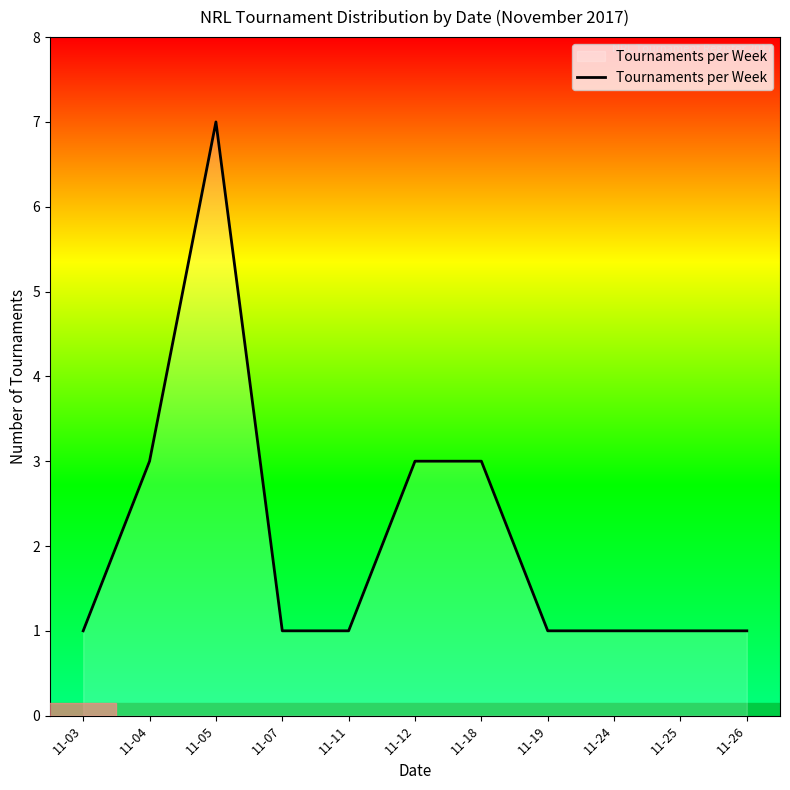

Reading left to right, extract all data points from this chart.

1	3	7	1	1	3	3	1	1	1	1